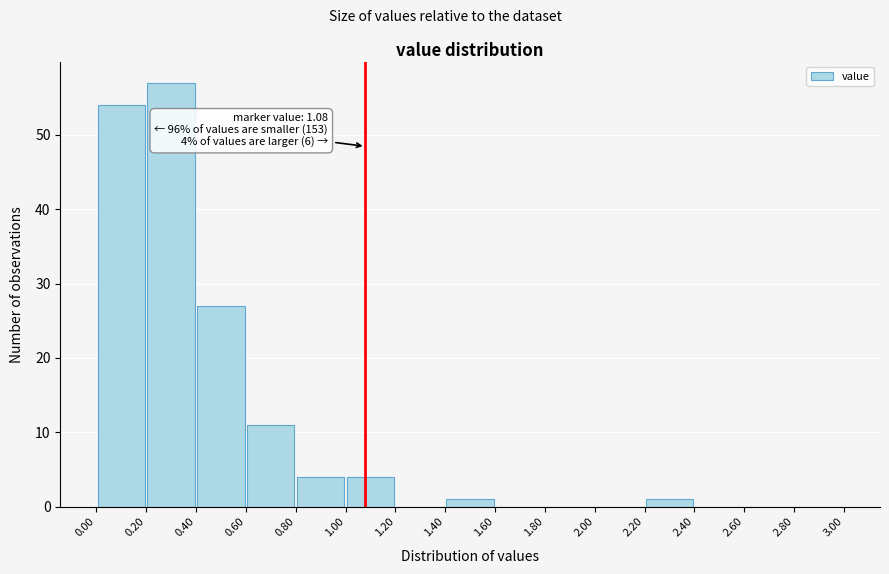

Which range on the x-axis has the tallest bar?

0.20 to 0.40